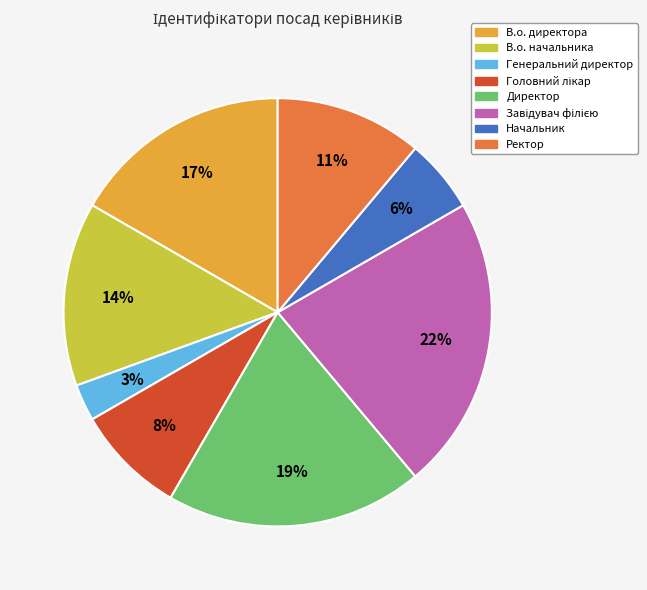

Is it true that Ректор is 11% of the pie?

True